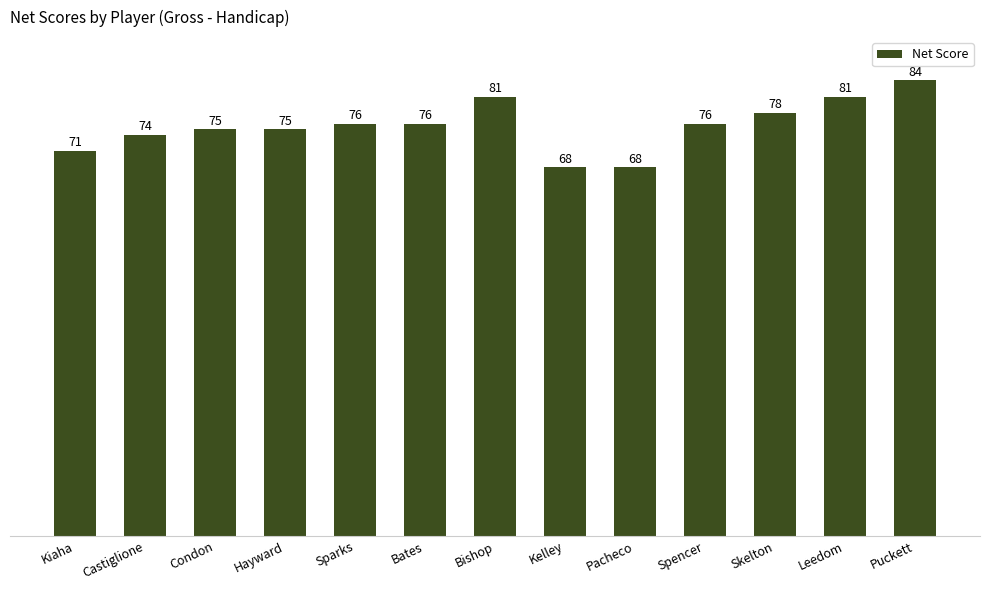

At which category does the chart reach its peak across all series?

Puckett